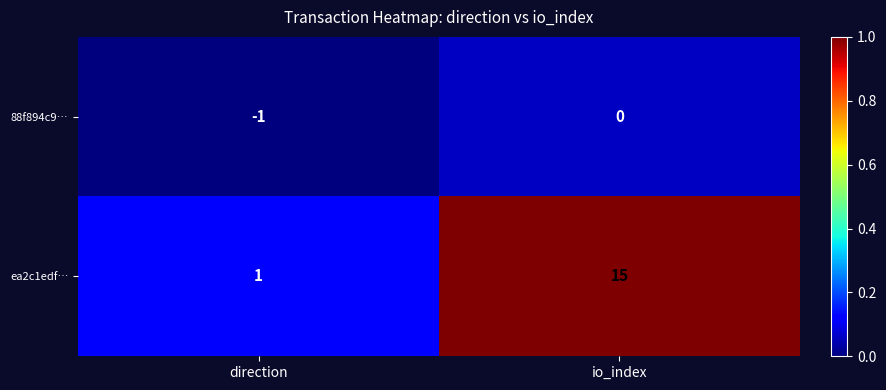

What is the approximate value of ea2c1edf… at io_index, to the nearest 10?

20